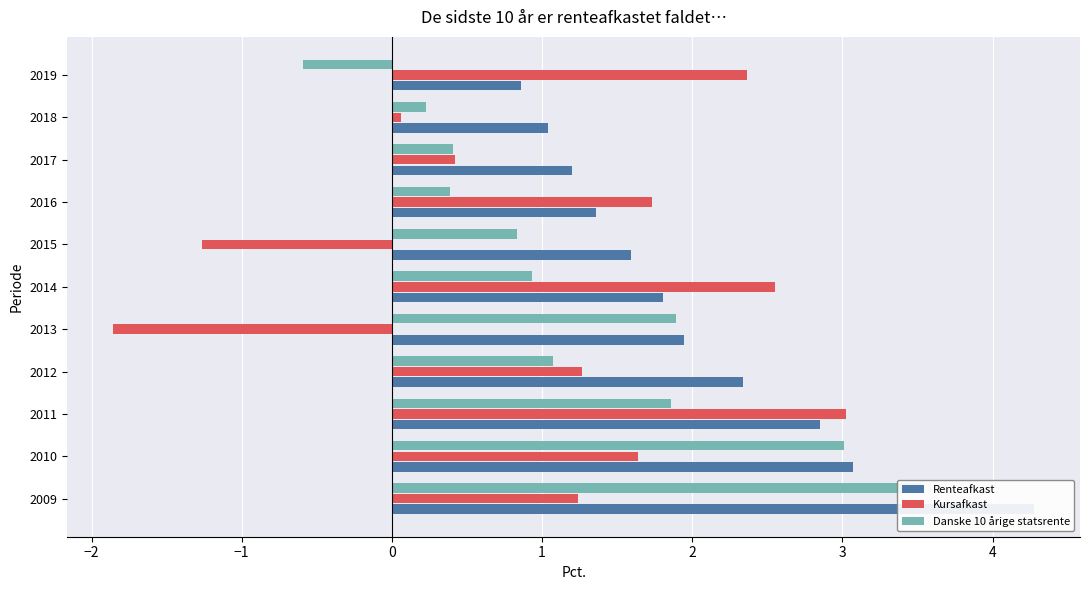

Which series has the largest range (max minus min)?

Kursafkast